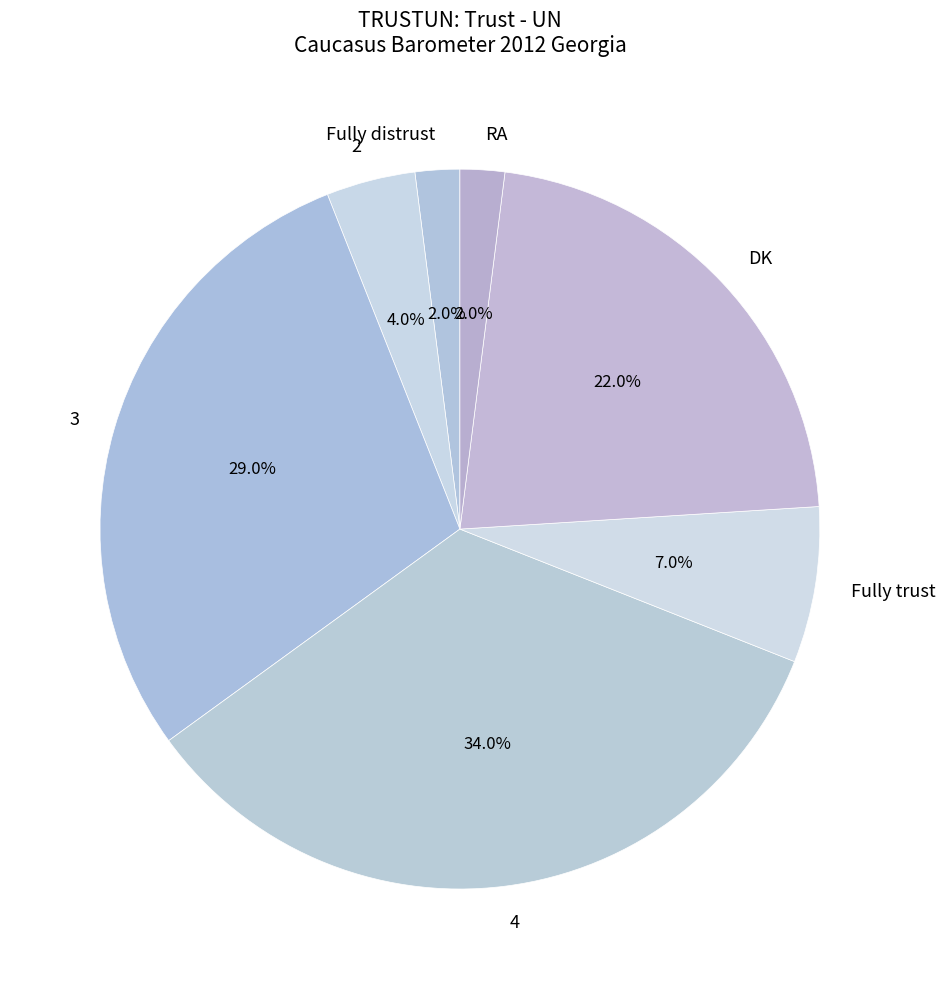

How many segments does this pie chart have?

7